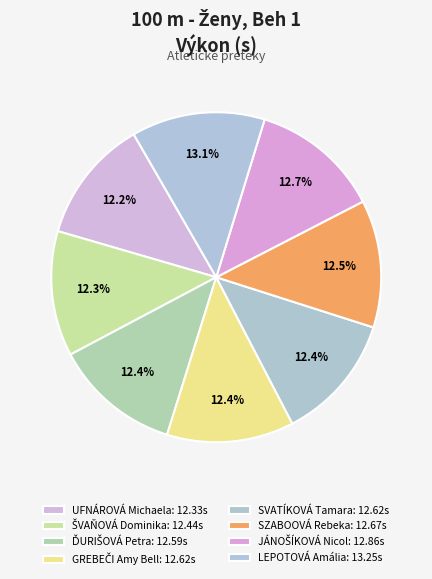

To the nearest percent, what portion does GREBEČI Amy Bell represent?

12%